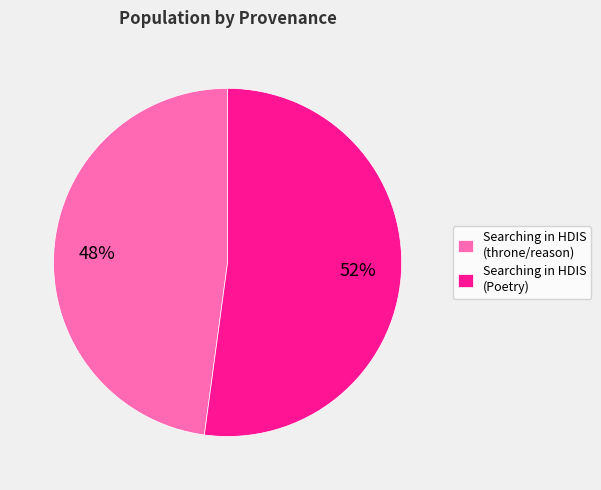

How many segments does this pie chart have?

2